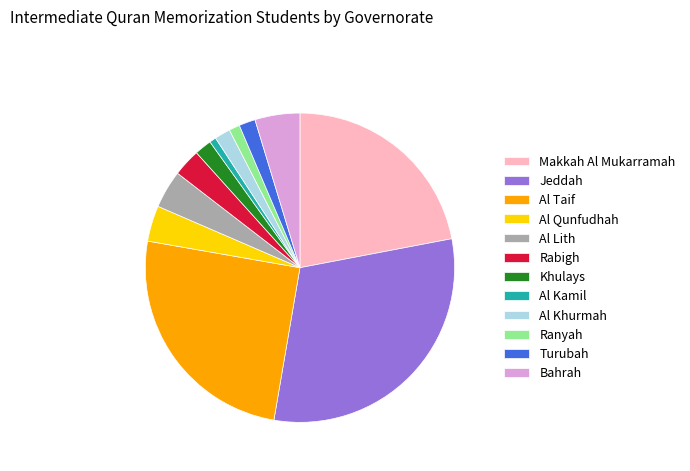

Which has a higher value, Al Lith or Al Taif?

Al Taif